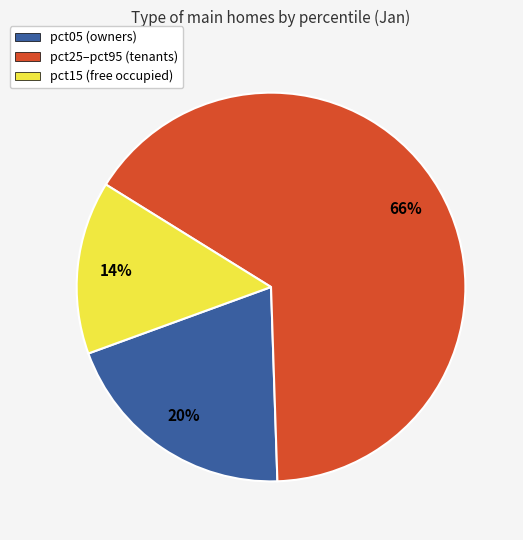

To the nearest percent, what is the average slice percentage?

33%